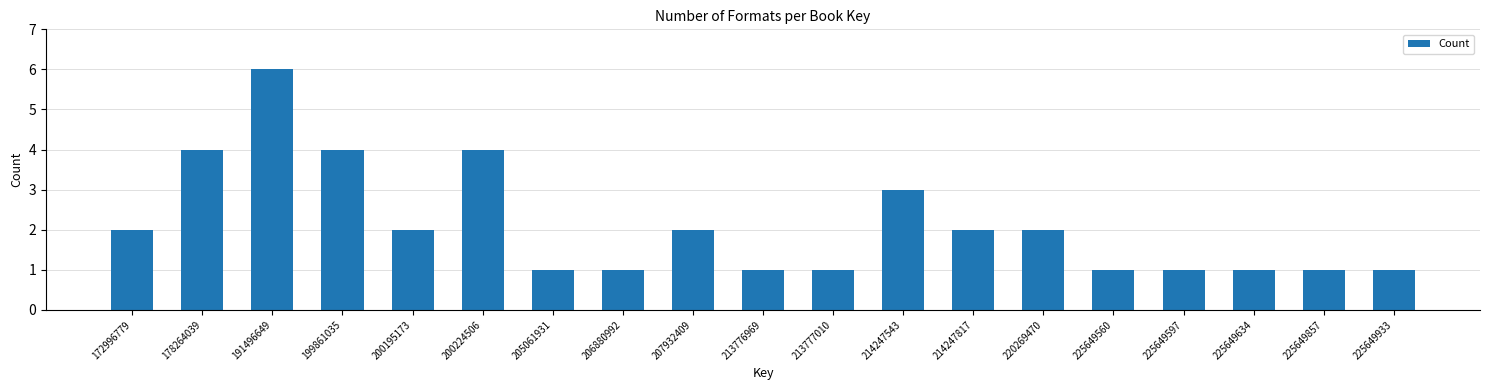

Reading left to right, extract all data points from this chart.

2	4	6	4	2	4	1	1	2	1	1	3	2	2	1	1	1	1	1